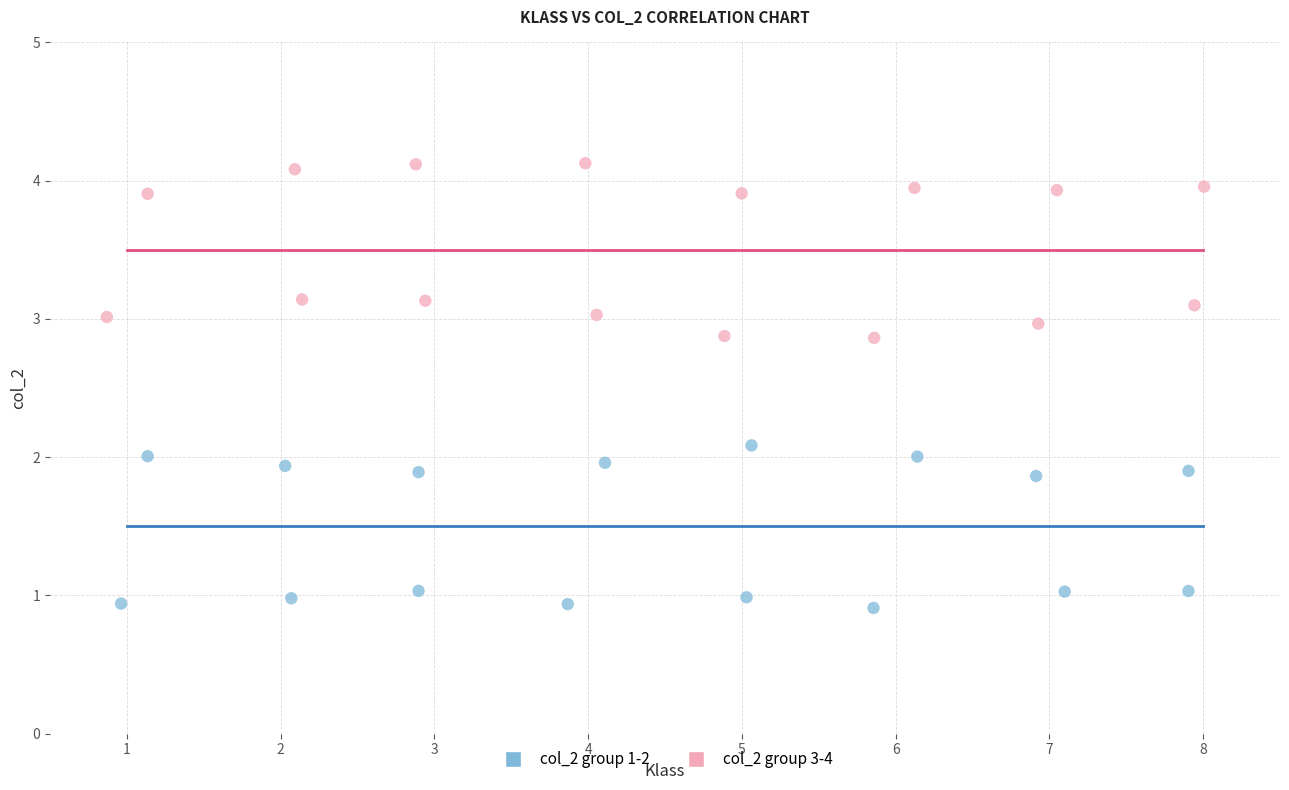

Which series reaches the maximum Y coordinate?

col_2 group 3-4